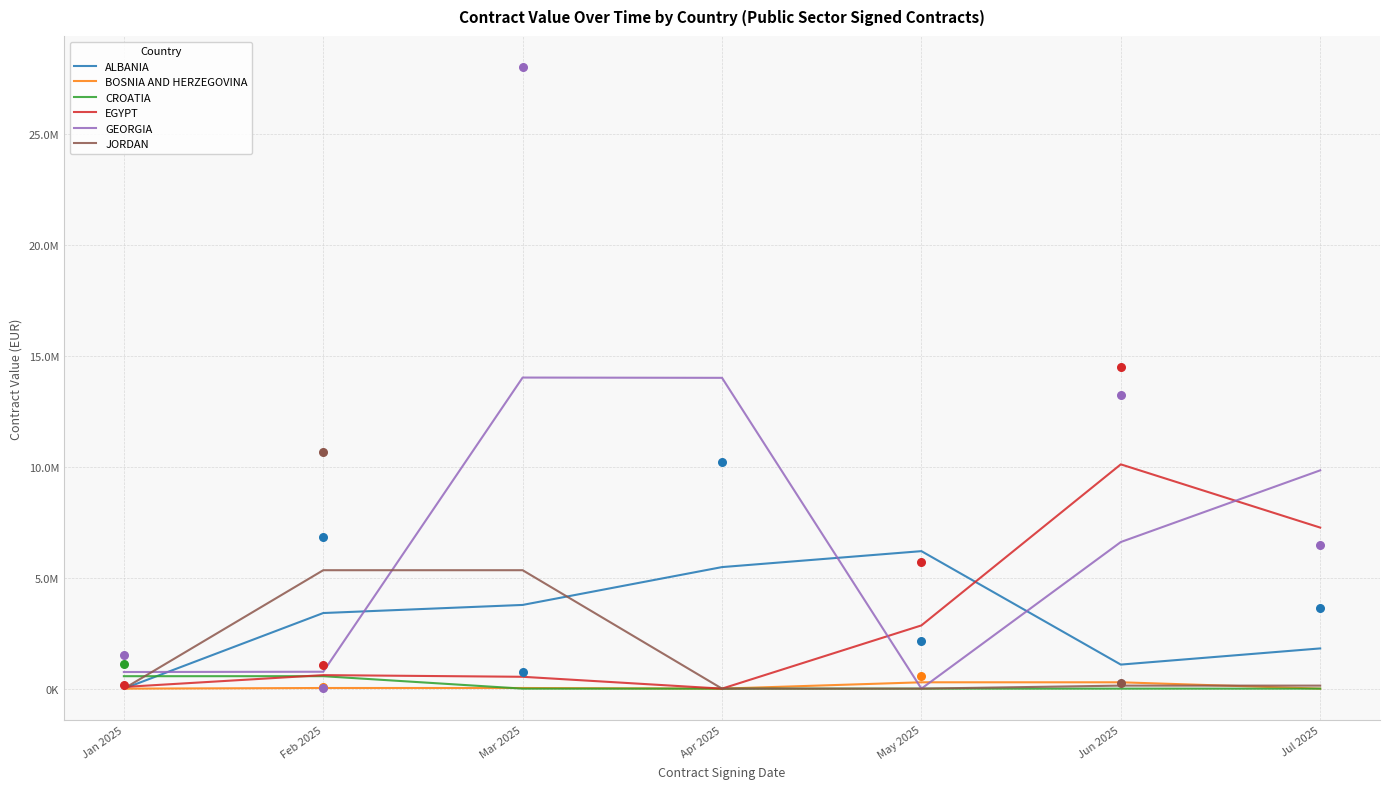

At how many categories does at least one series exceed 10669784?

2